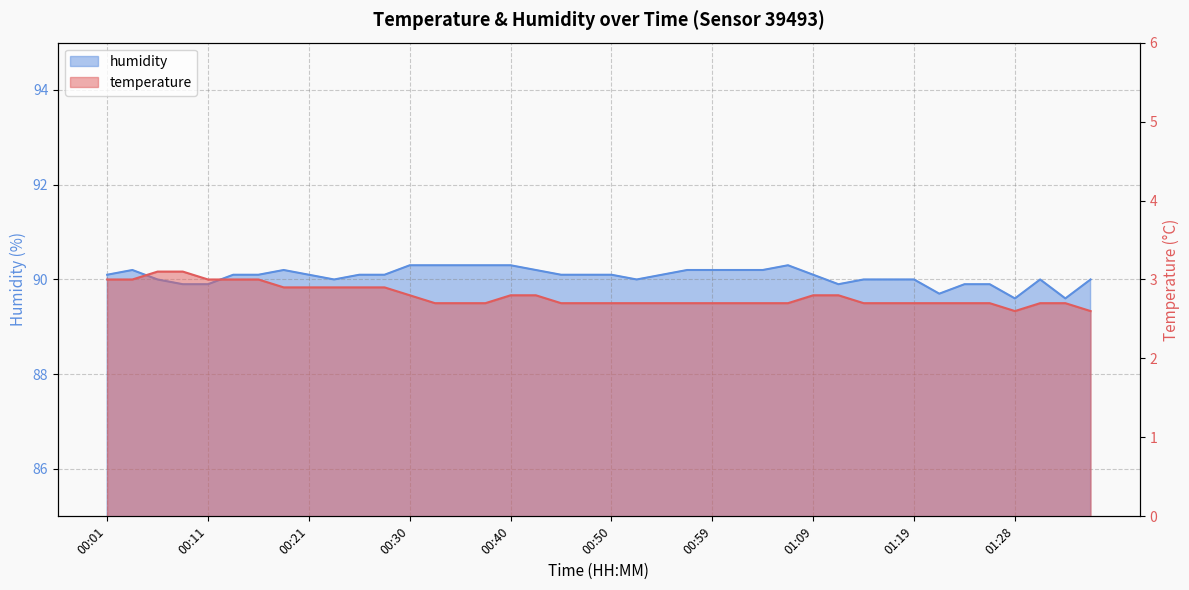

What is the sum of the temperature values at 00:13 and 00:30?

5.8